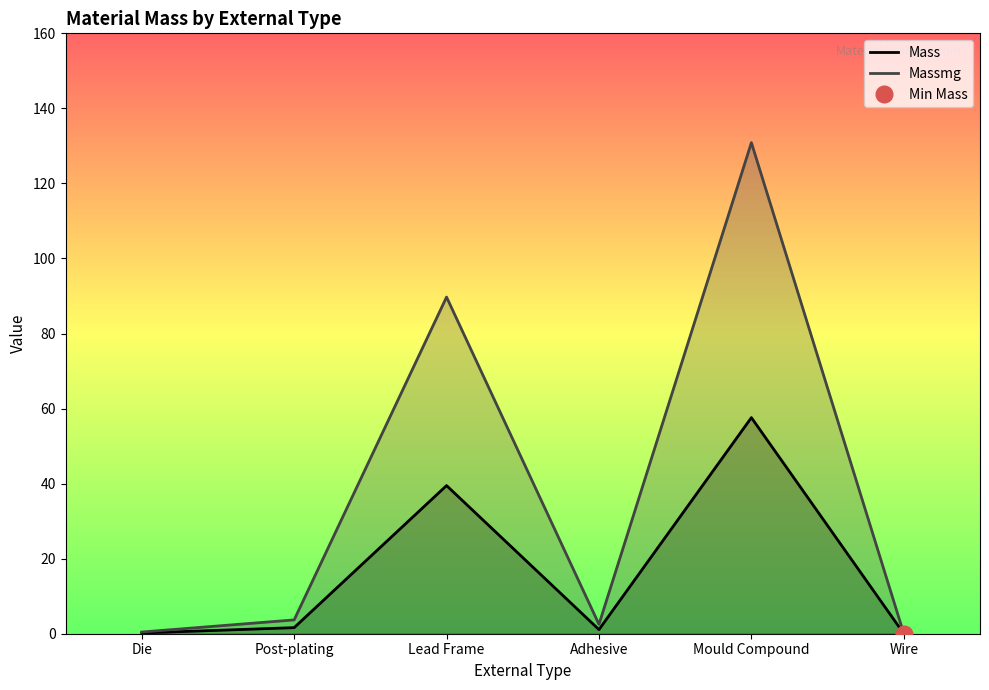

Reading left to right, what are all the values shown in this chart?

Mass: 0.2	1.6	39.5	1.1	57.6	0.0
Massmg: 0.5	3.7	89.7	2.5	130.9	0.0